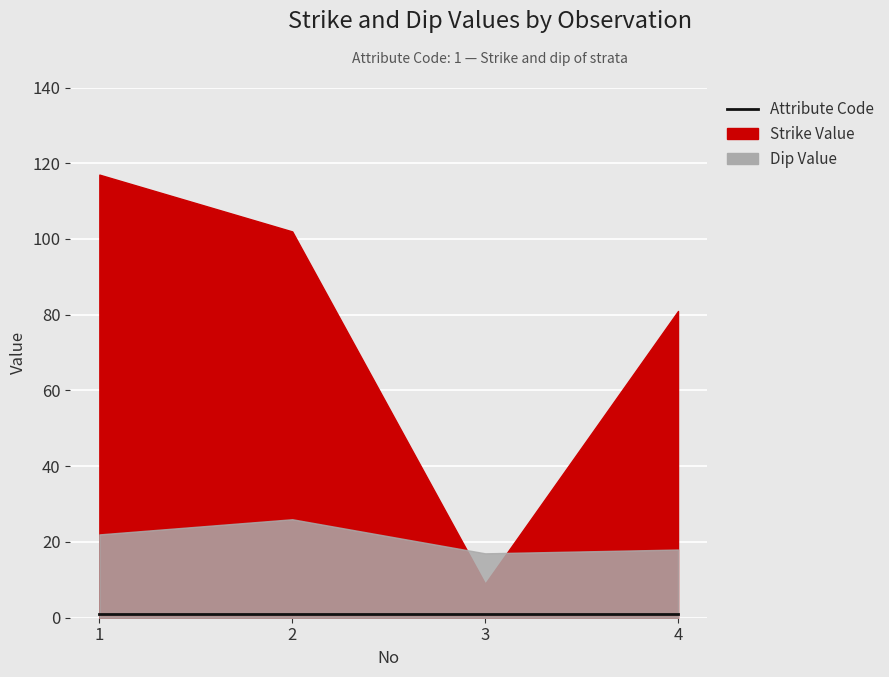

What is the total value across all series at 4?

100